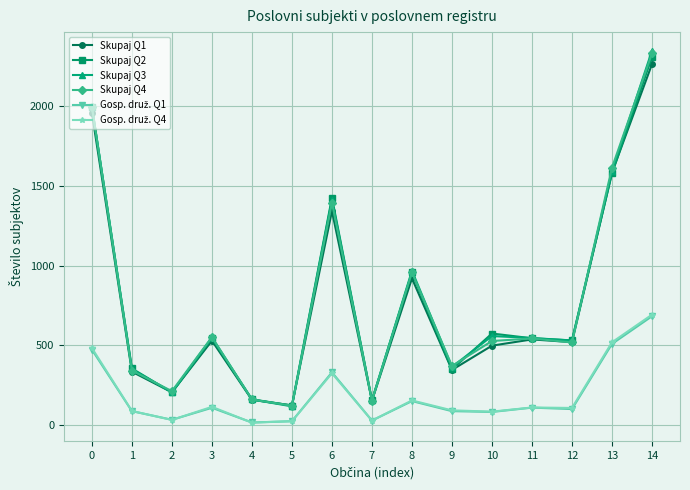

The value of Skupaj Q2 at 14 is 1275. True or false?

False